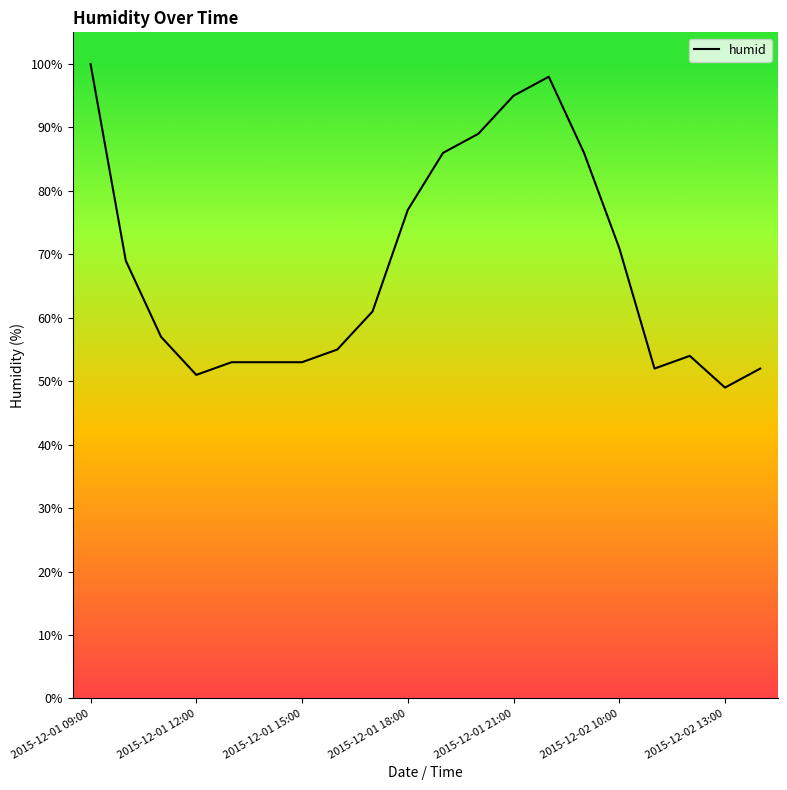

What is the difference between the maximum and minimum values?

51